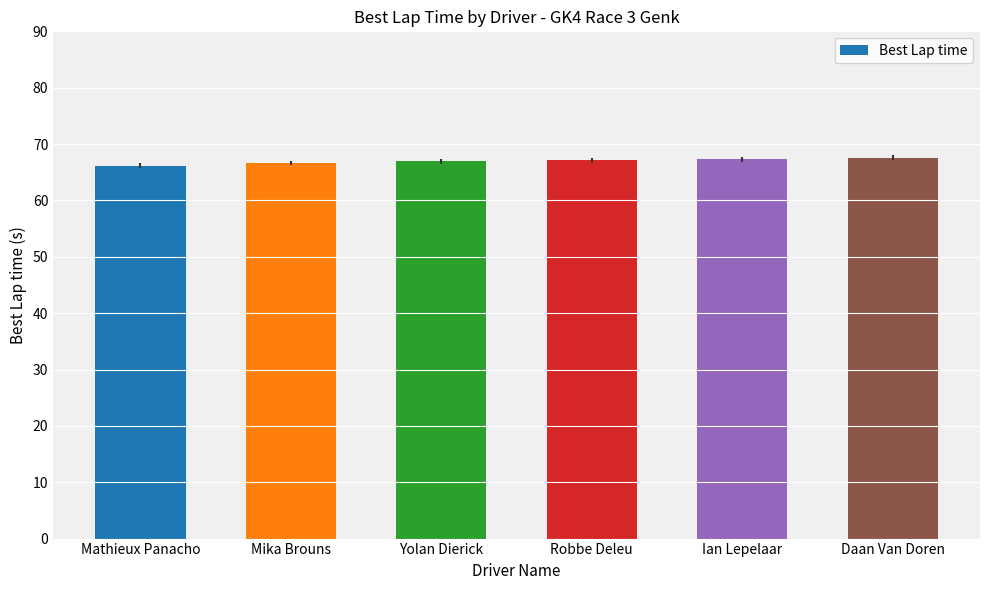

What is the difference between the maximum and minimum values?

1.4